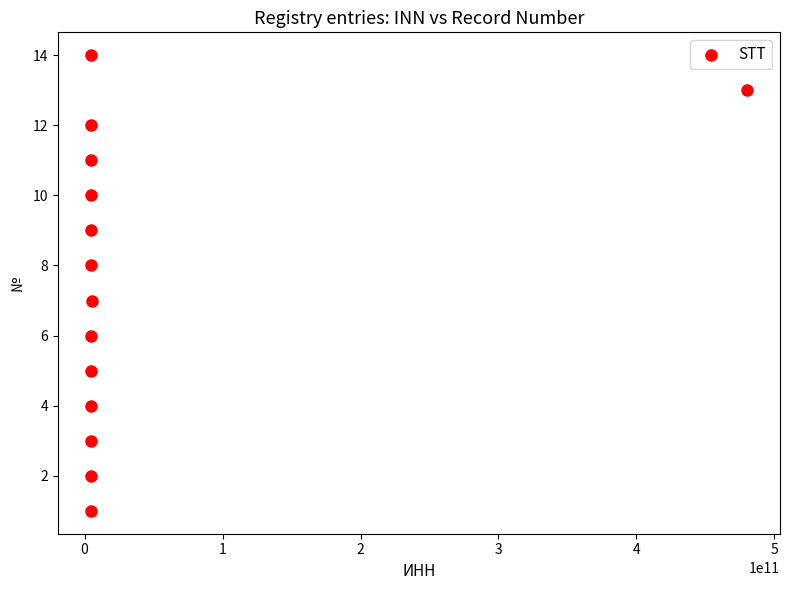

What is the range of Y values (max minus min)?

13